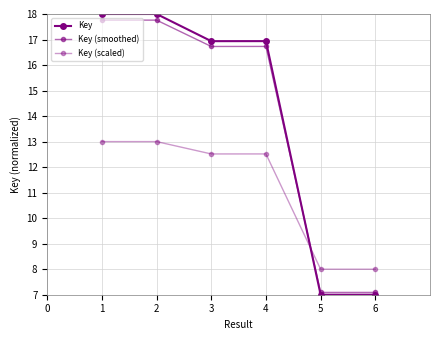

How many lines are shown in the chart?

3